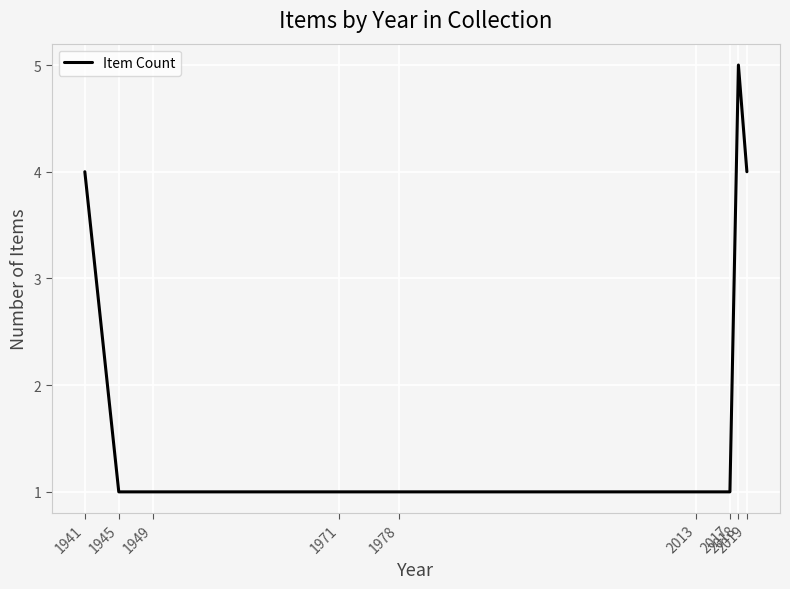

What is the greatest value displayed?

5